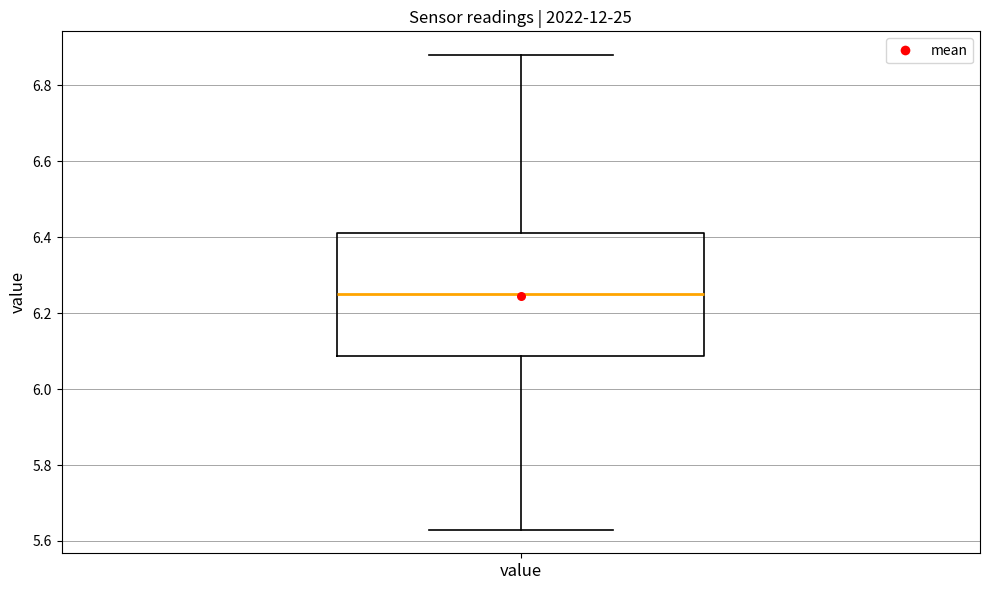

Transcribe this box plot: give where the median line is, the range the box spans, and where the two whiskers end, as read against the y-axis. The values are not printed on the chart, so give them approximately, as read against the axis.

median 6.26, box 6.08 to 6.42, whiskers 5.64 to 6.88